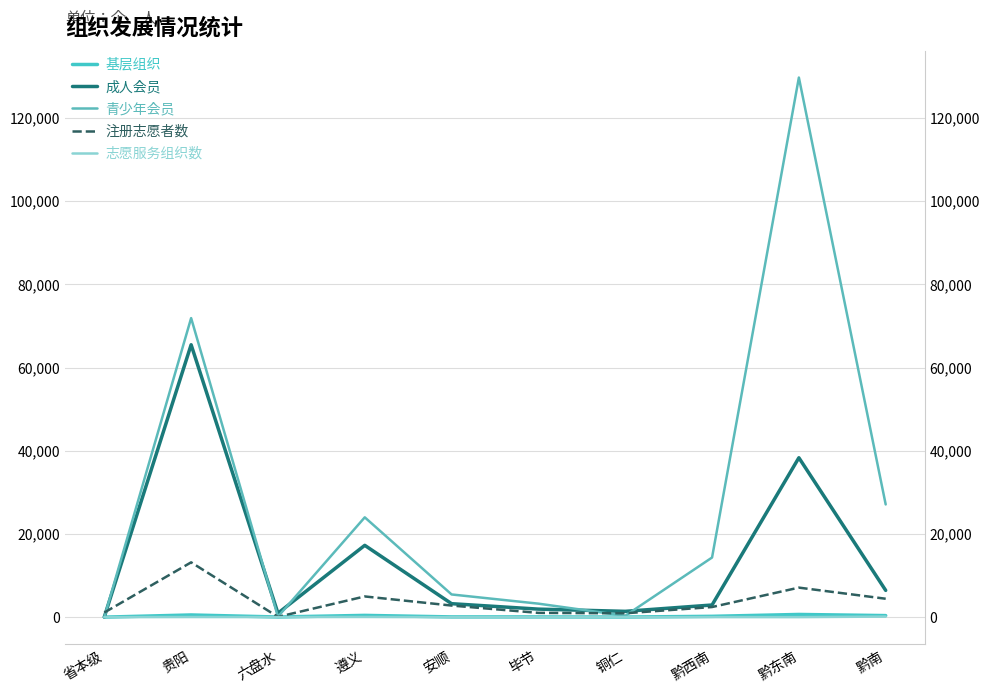

How many lines are shown in the chart?

5